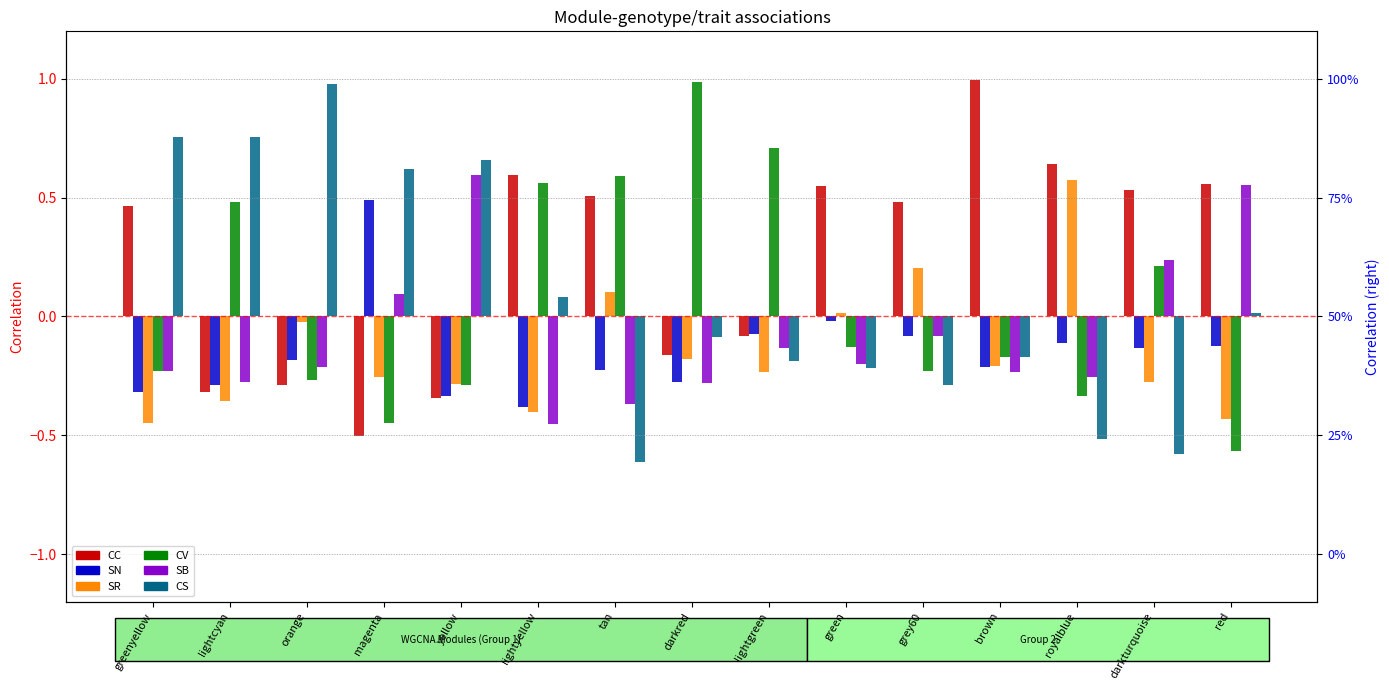

Which category has the lowest value in the SN series?

lightyellow